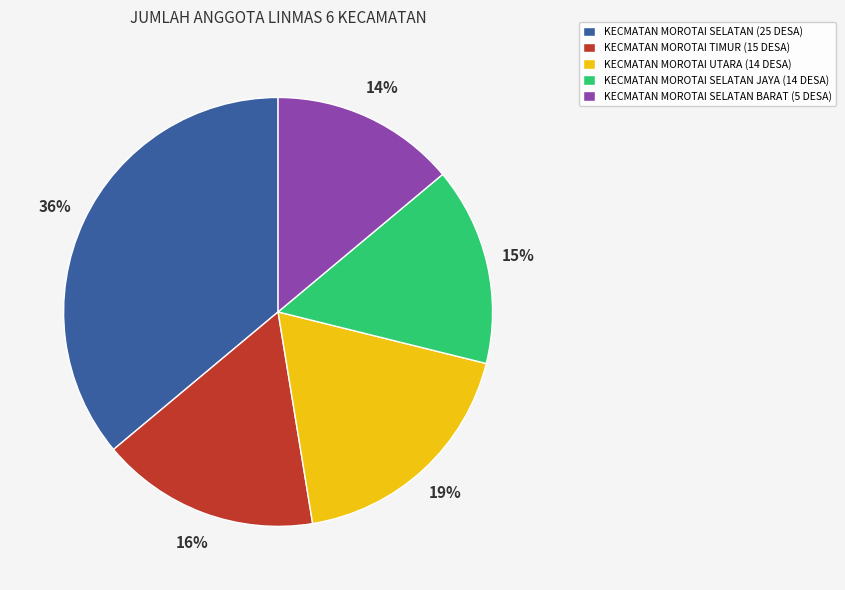

Count the number of slices in the pie.

5